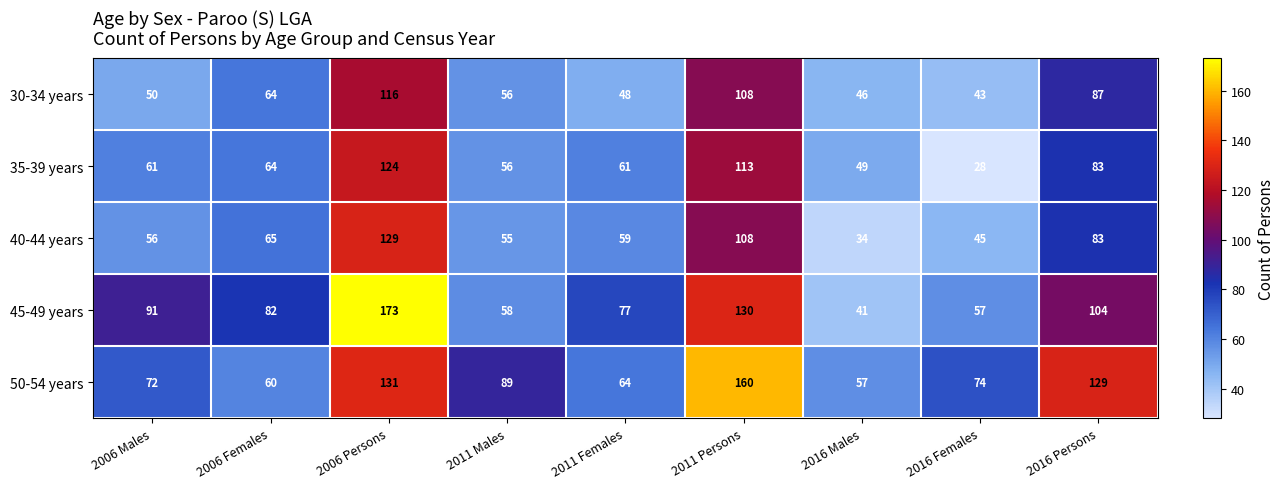

Read the 30-34 years value at 2011 Females.

48